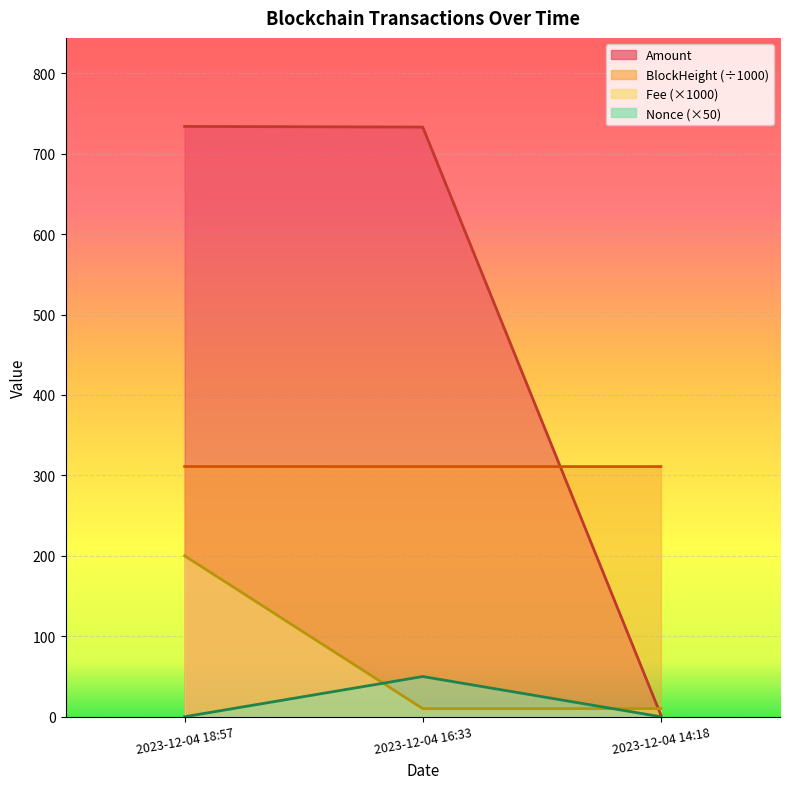

Reading left to right, transcribe all the data shown in this chart.

Amount: 733.8	733.0	2.0
Fee: 200.1	10.1	10.1
BlockHeight: 311.0	311.0	311.0
Nonce: 0.0	50.0	0.0